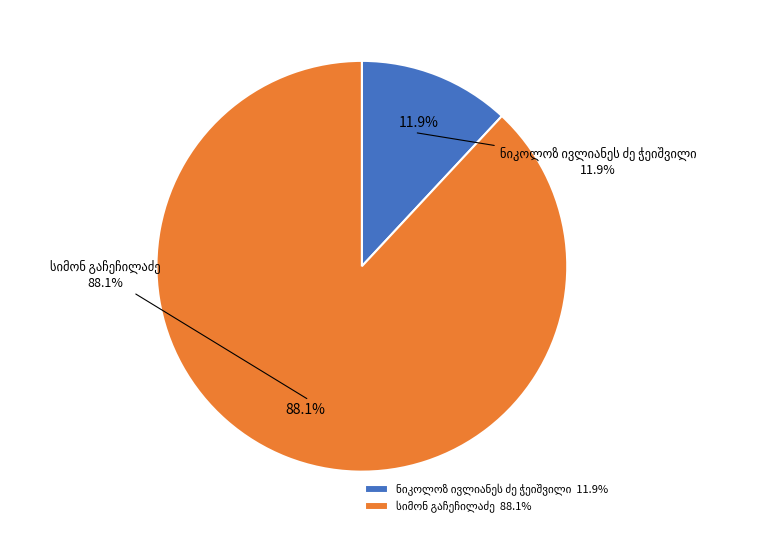

Which category has the smallest portion of the pie?

ნიკოლოზ ივლიანეს ძე ჭეიშვილი